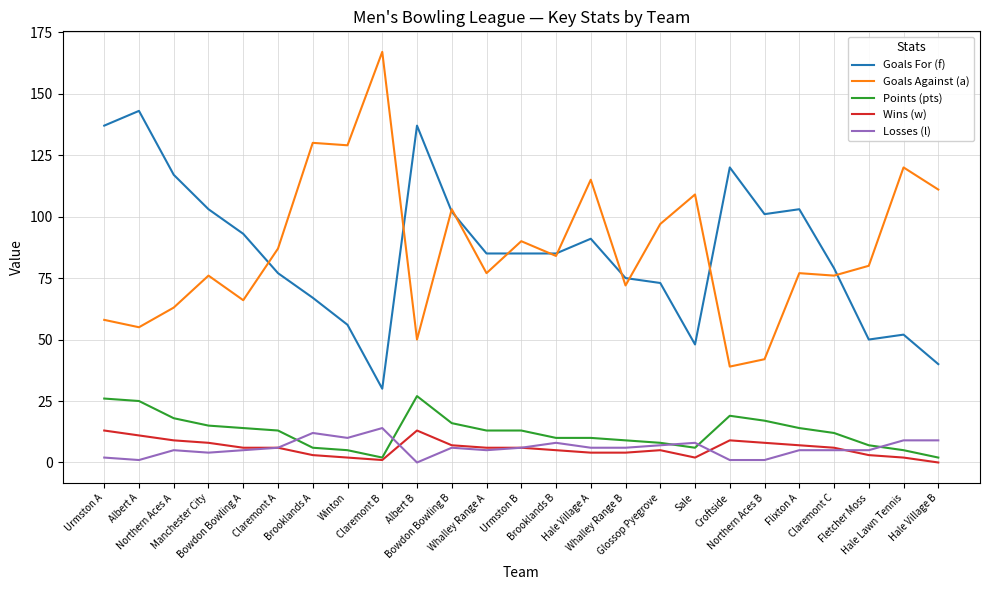

True or false: Wins (w) and Goals For (f) intersect in this chart.

False